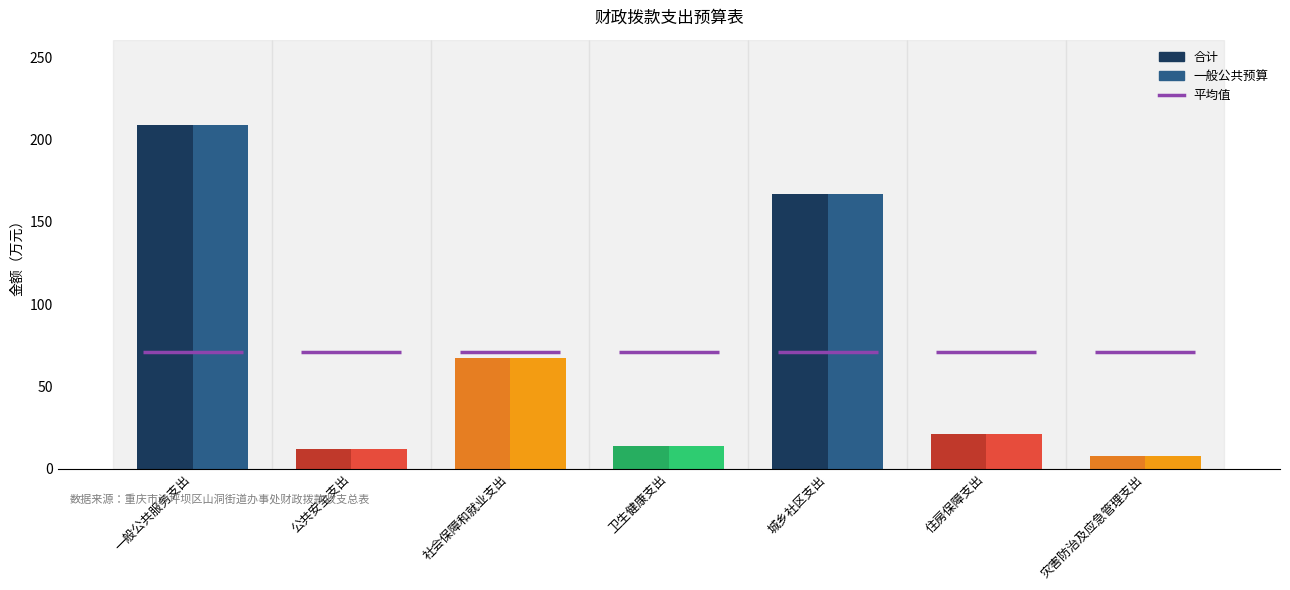

How many categories are shown in the chart?

7